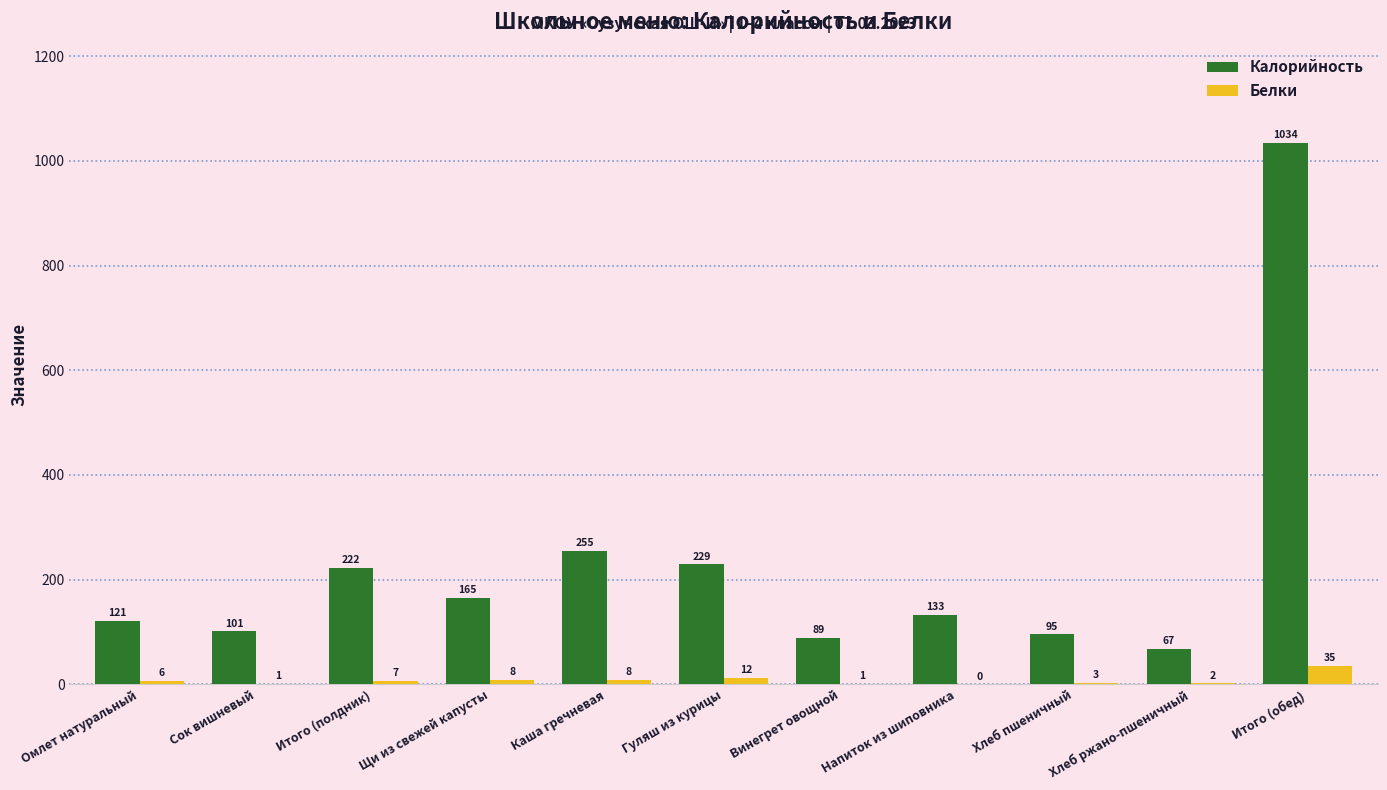

What is the approximate value of Белки at Гуляш из курицы?

12